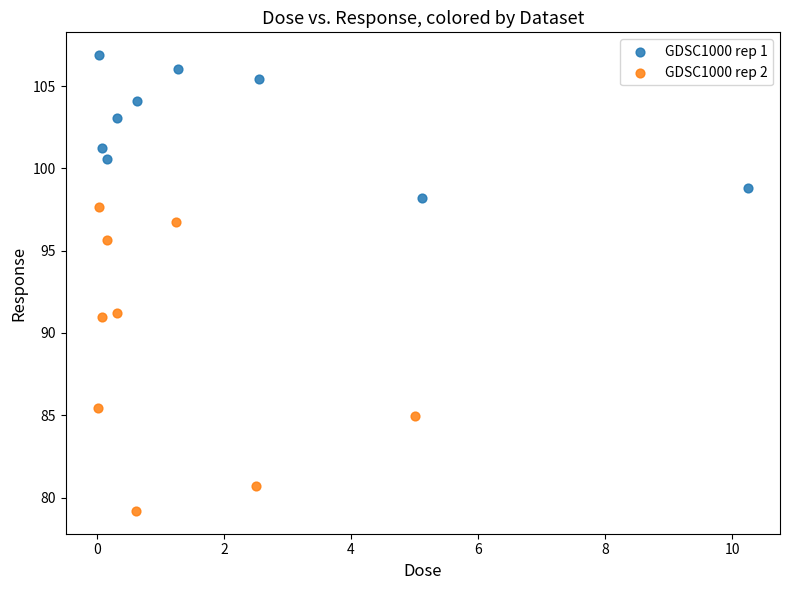

Which series contains the lowest Y value?

GDSC1000 rep 2